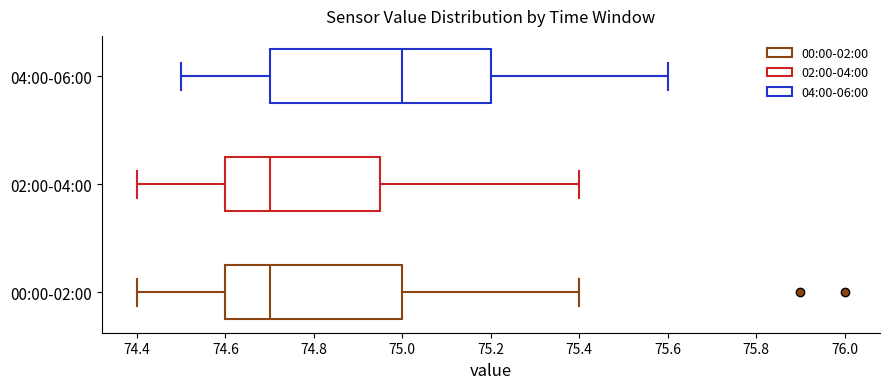

Reading bottom to top, read every box against the x-axis: the position of its median line, the range the box covers, and the ends of its whiskers. The values are not printed on the chart, so give them approximately, as read against the axis.

00:00-02:00: median 74.70, box 74.60 to 75.00, whiskers 74.40 to 75.40
02:00-04:00: median 74.70, box 74.60 to 74.96, whiskers 74.40 to 75.40
04:00-06:00: median 75.00, box 74.70 to 75.20, whiskers 74.50 to 75.60